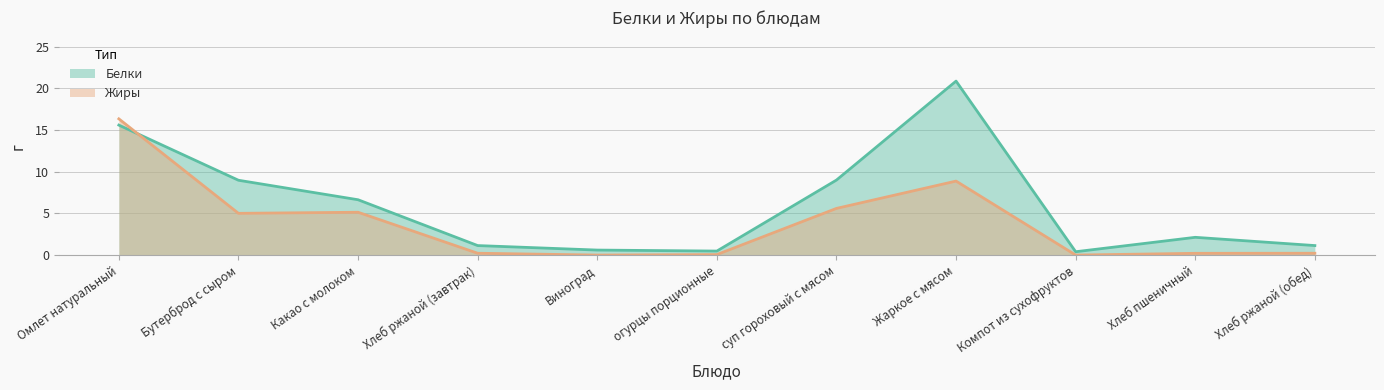

True or false: Белки and Жиры intersect in this chart.

True